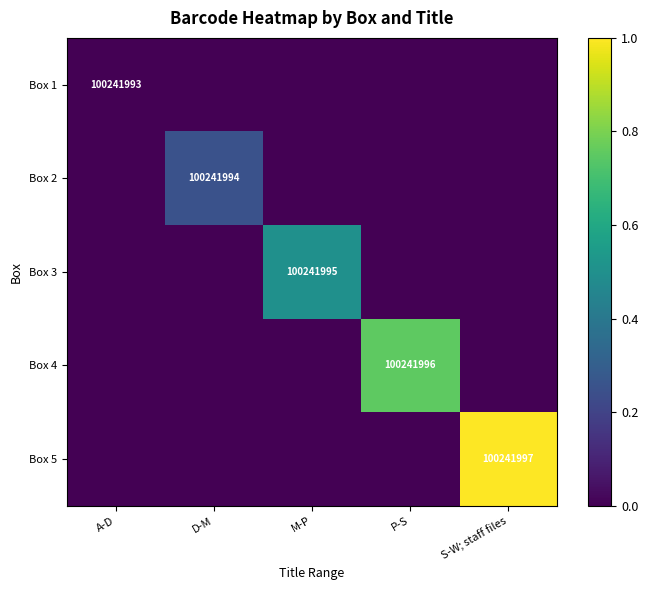

True or false: Box 4 has a value of 100241996 at P-S.

True